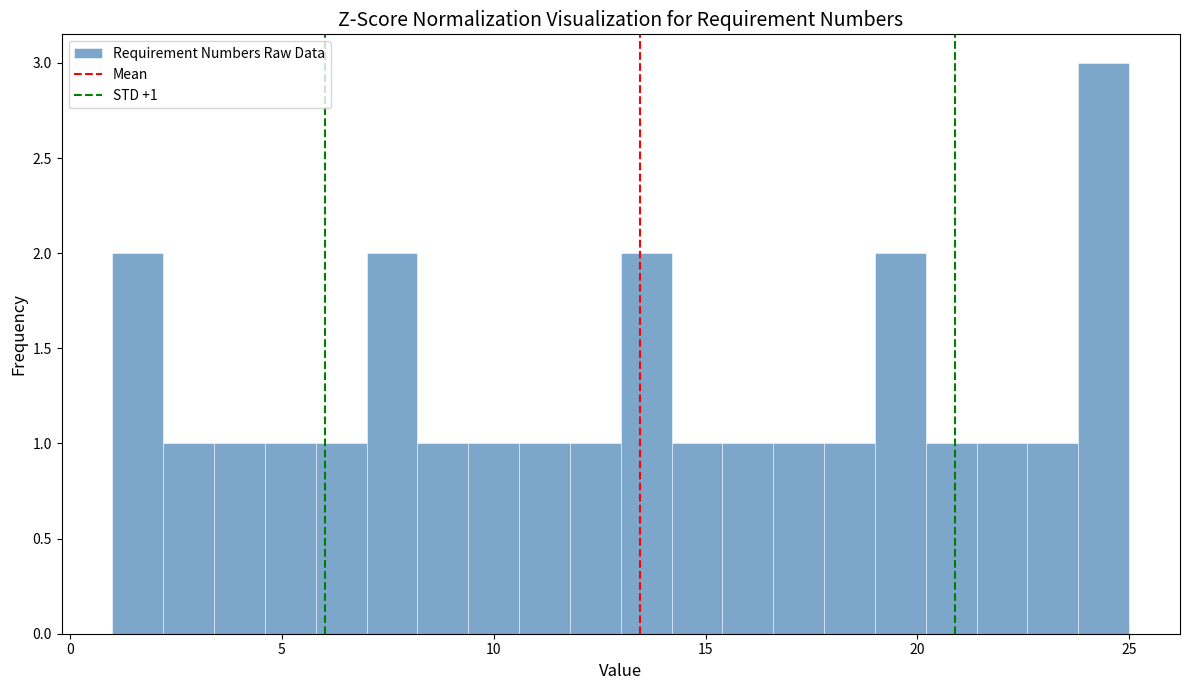

Around what value on the x-axis is the tallest bar? Give the approximate position of its centre, as read against the axis.

24.5